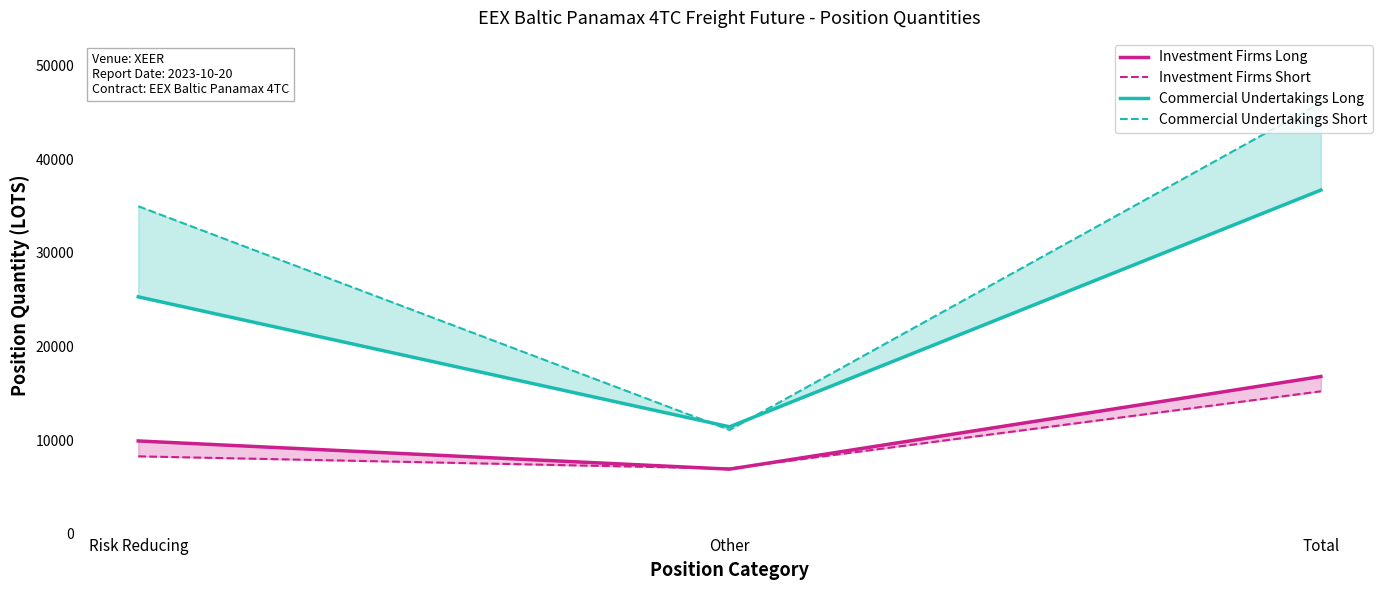

What is the spread (max minus min) of values at Other?

4527.1